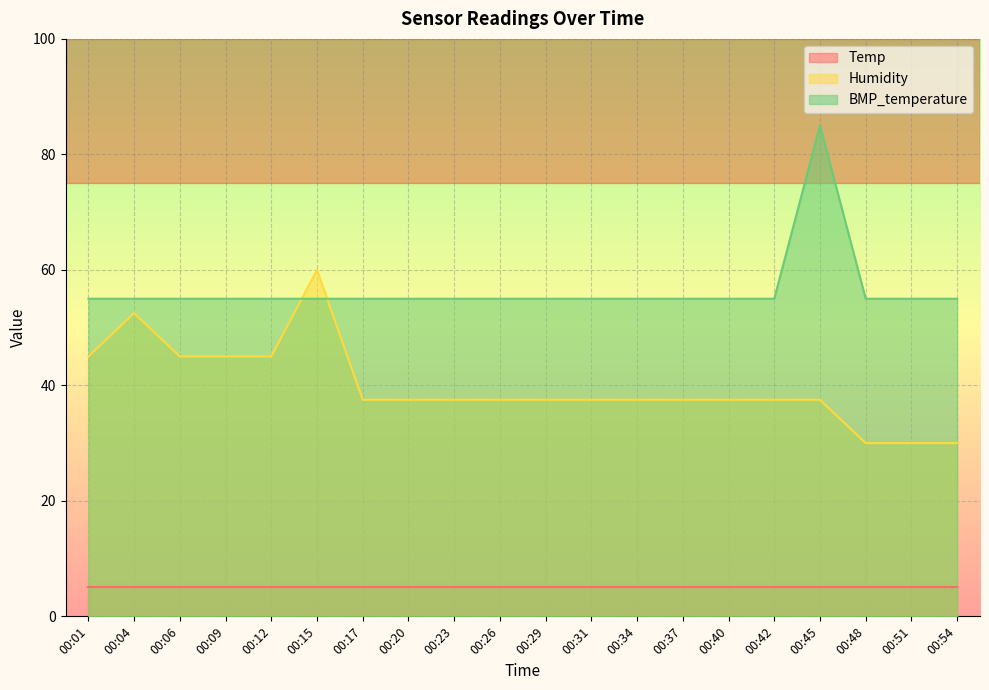

At how many categories does at least one series exceed 42?

20